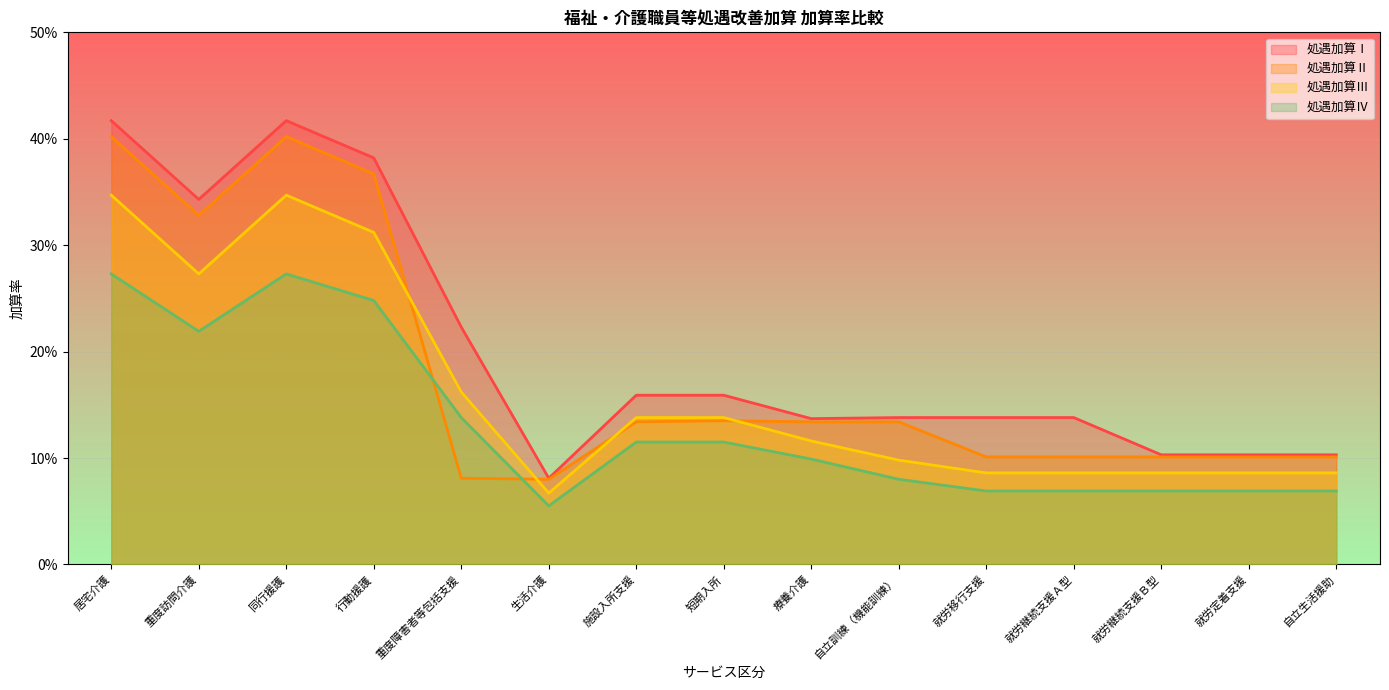

How many lines are shown in the chart?

4